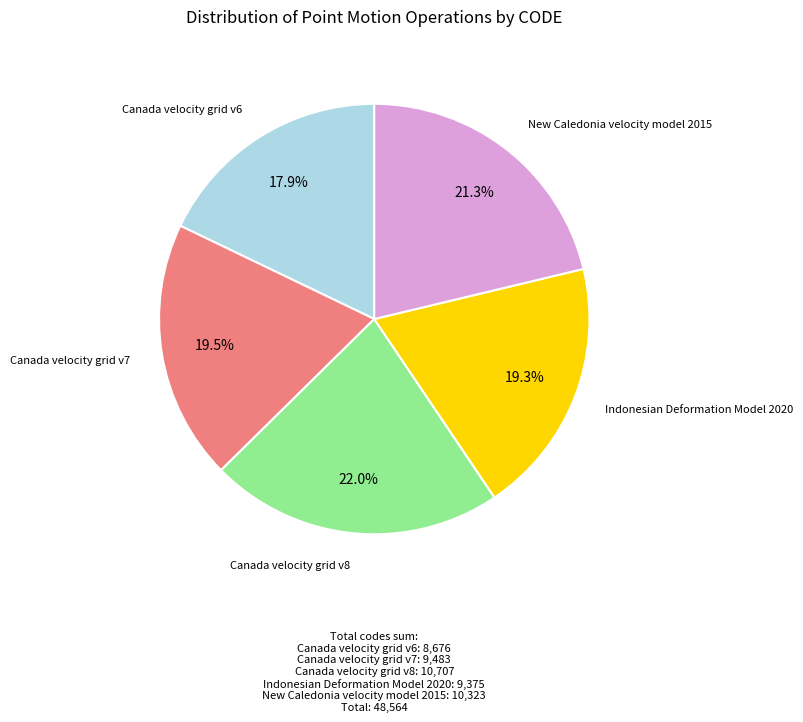

Is there a majority slice in this chart?

No